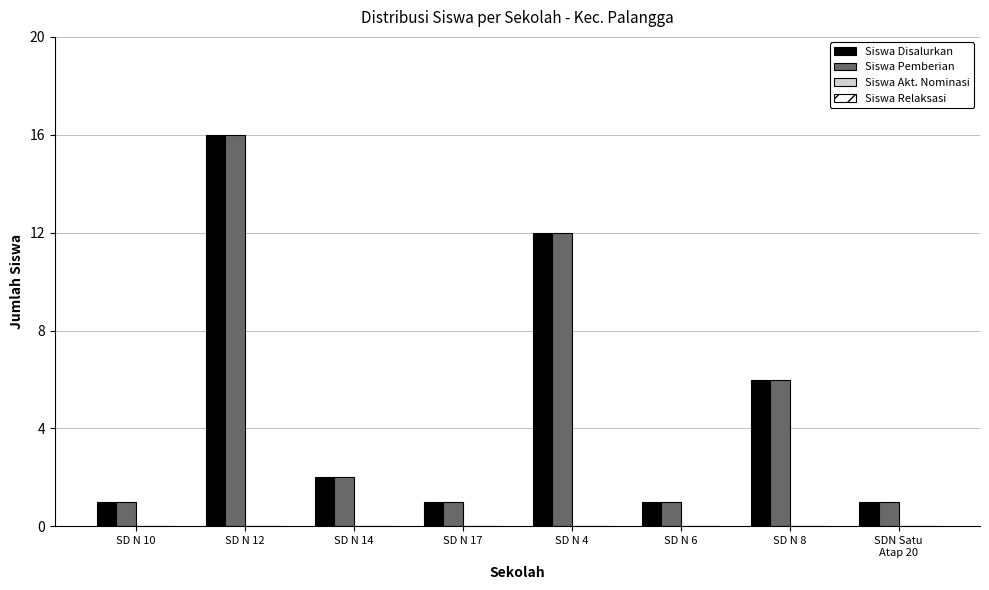

At which label is Siswa Disalurkan closest to 8?

SD N 8